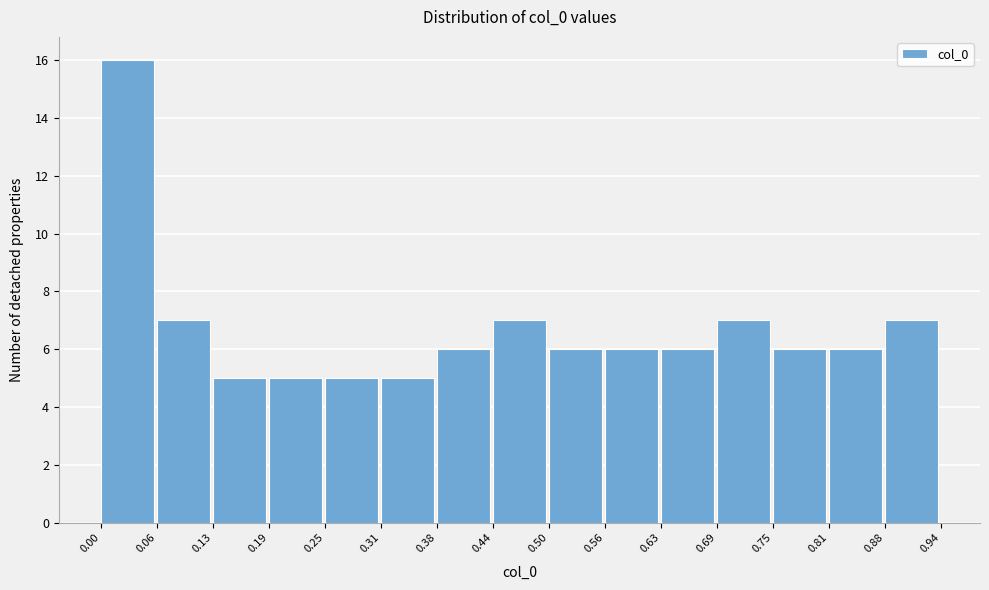

Over which range of the x-axis is the bar tallest?

0.00 to 0.06